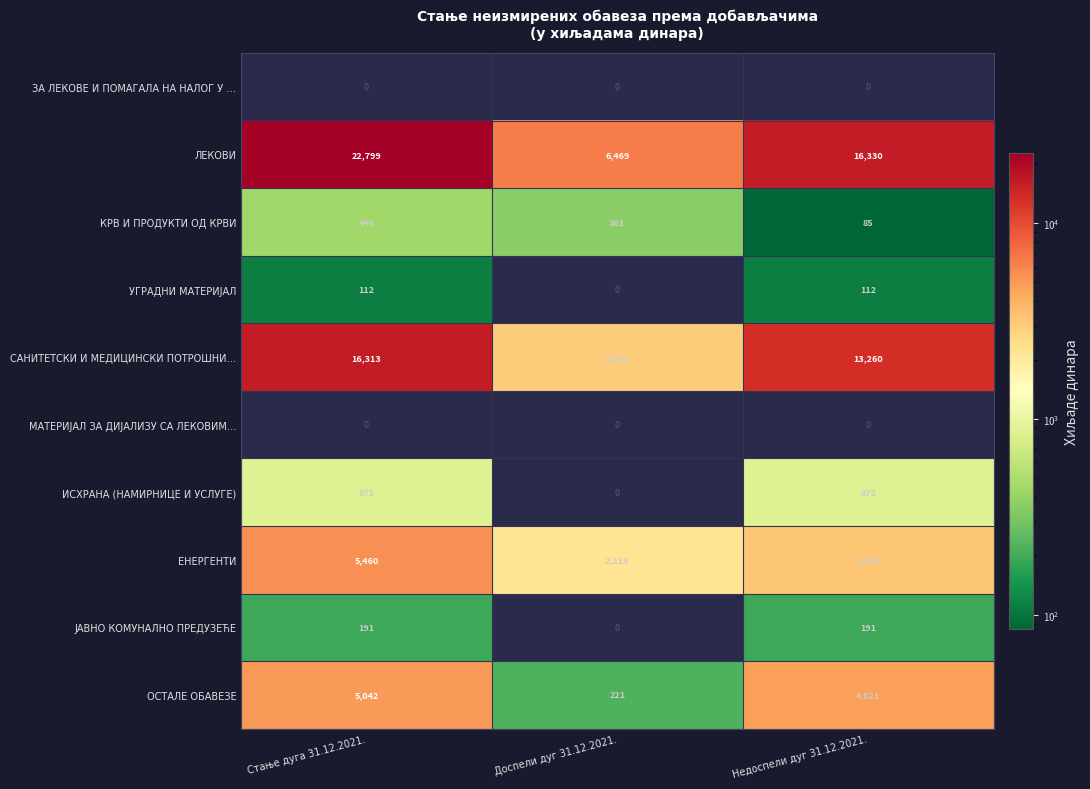

Is it true that КРВ И ПРОДУКТИ ОД КРВИ equals 113 at Стање дуга 31.12.2021.?

False